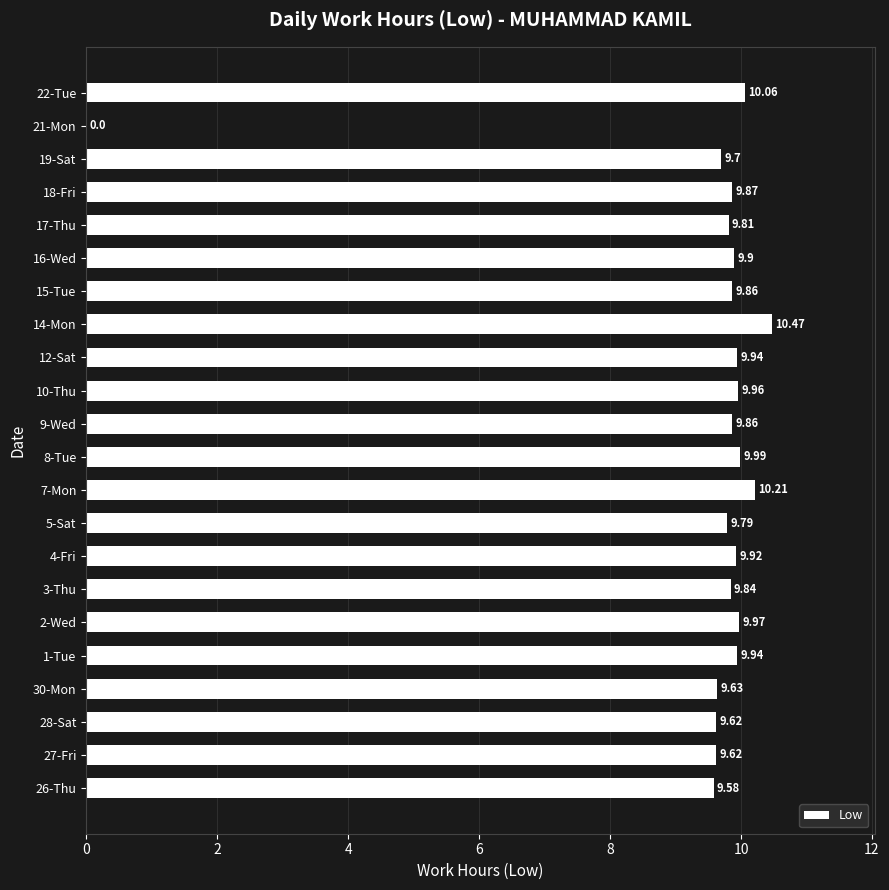

What is the sum of all values?

207.5